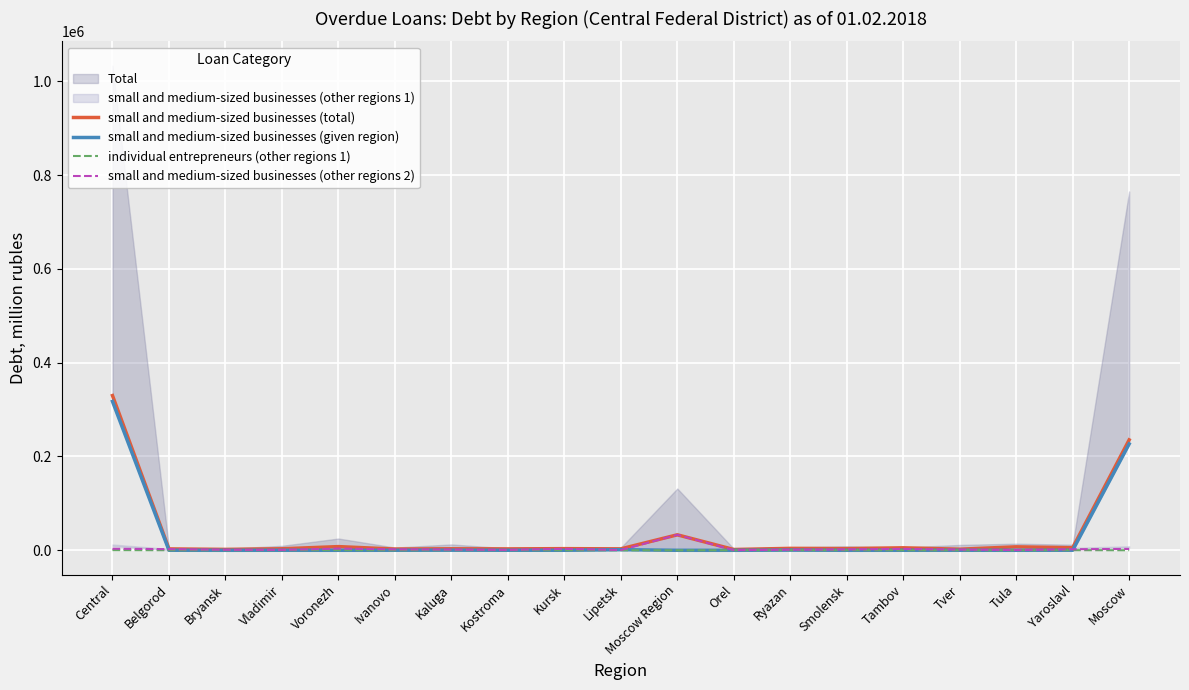

Reading right to left, extract all data points from this chart.

small and medium-sized businesses (total): 235393	5495	7402	2346	5336	3545	4131	1691	33038	3067	3524	3008	3223	2641	7872	3251	1940	2972	329874
small and medium-sized businesses (given region): 226771	156	18	48	57	0	403	0	17	1309	59	76	234	76	0	44	0	100	317441
individual entrepreneurs (other regions 1): 111	253	90	50	91	208	267	121	0	82	176	264	279	25	470	195	152	149	431
small and medium-sized businesses (other regions 2): 2913	2236	555	1535	2895	1904	1193	423	33021	598	3100	858	1506	2019	3628	860	1069	2517	3294